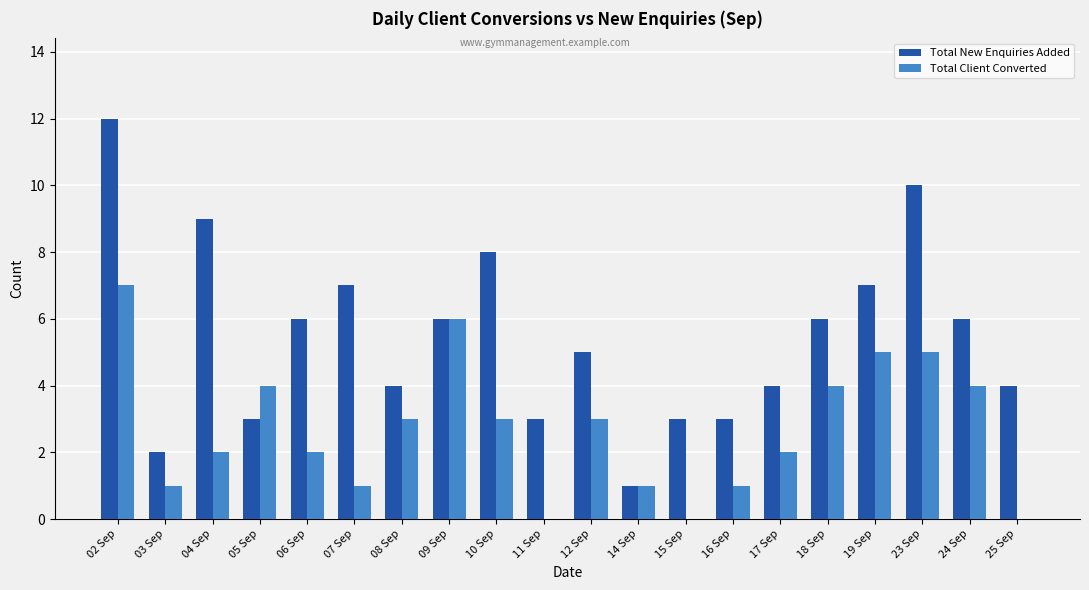

Which series changed the most between 07 Sep and 24 Sep?

Total Client Converted